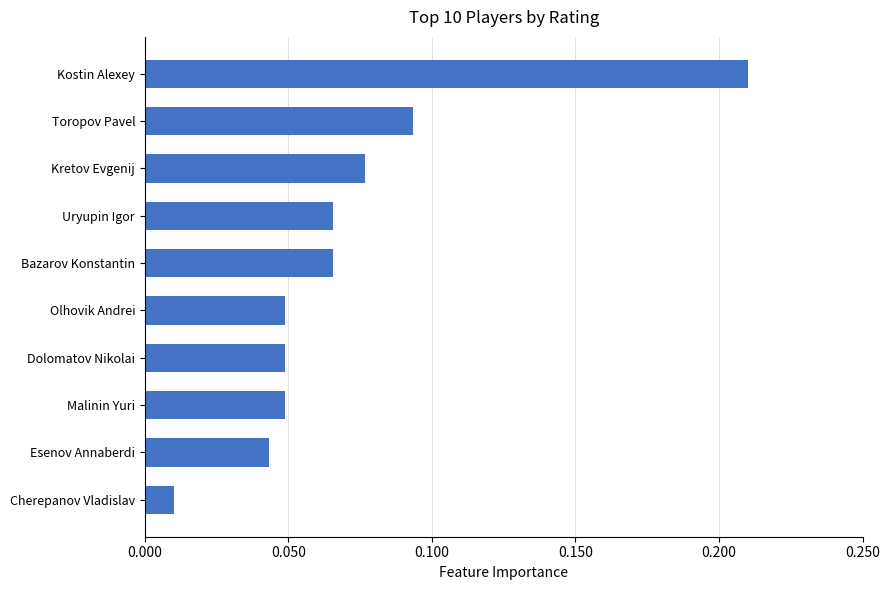

Between Bazarov Konstantin and Toropov Pavel, which is larger?

Toropov Pavel